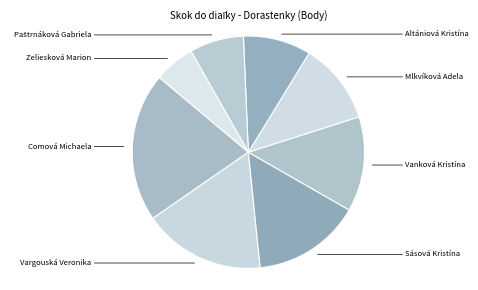

True or false: Vargouská Veronika accounts for 2% of the total.

False